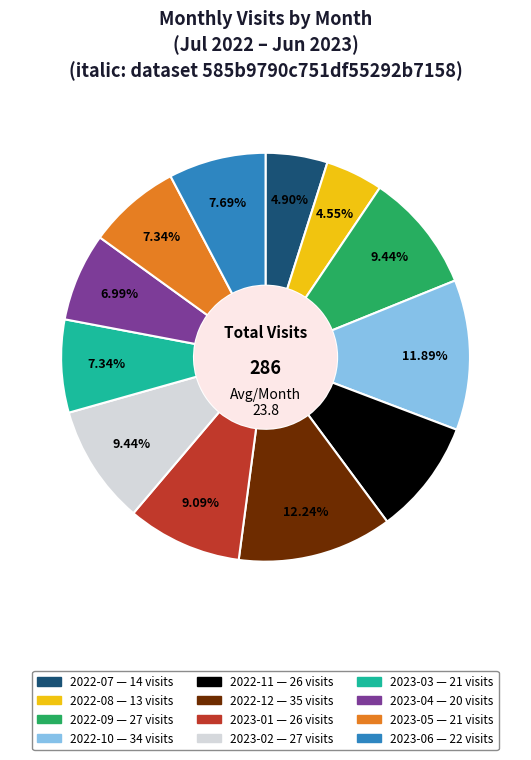

Count the number of slices in the pie.

12